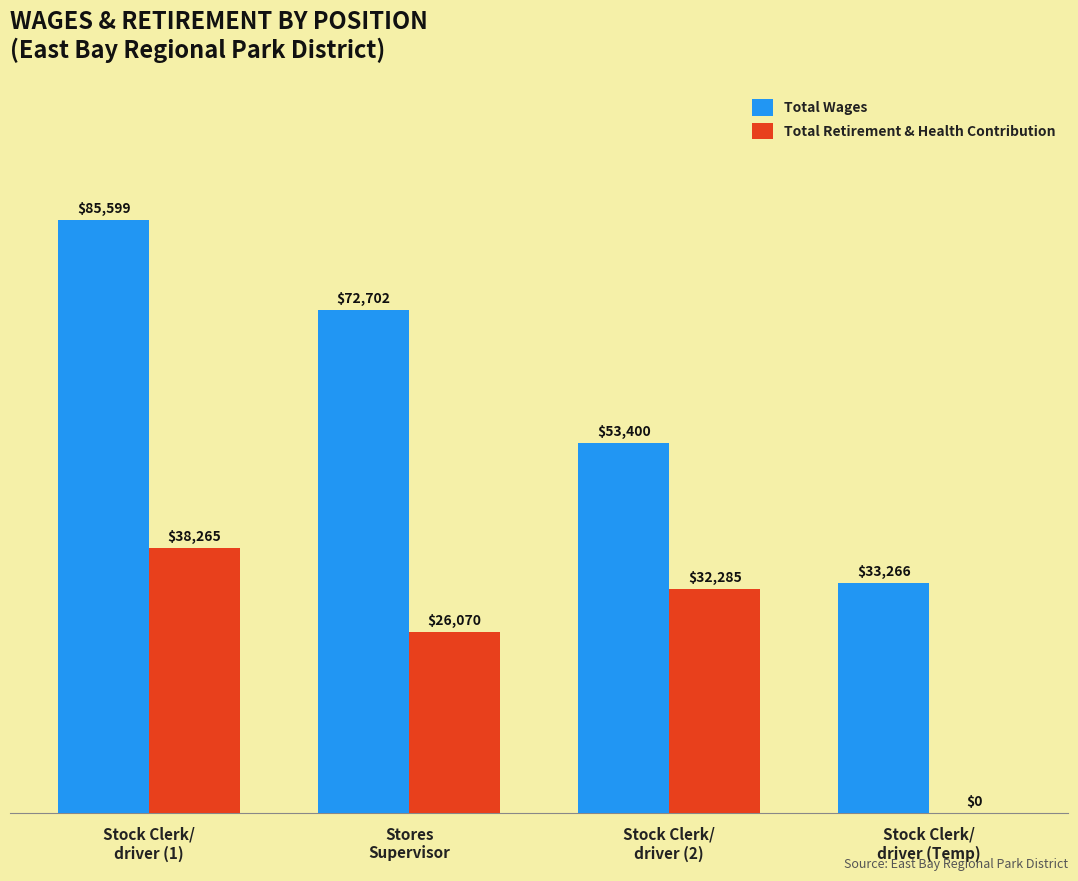

At which category is the sum across all series the highest?

Stock Clerk/
driver (1)